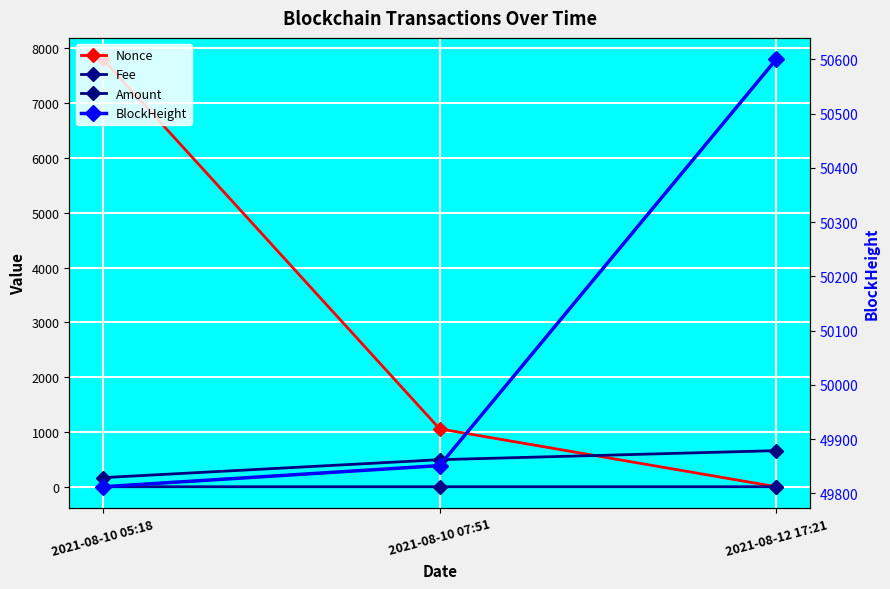

What is the greatest value displayed?

50600.0